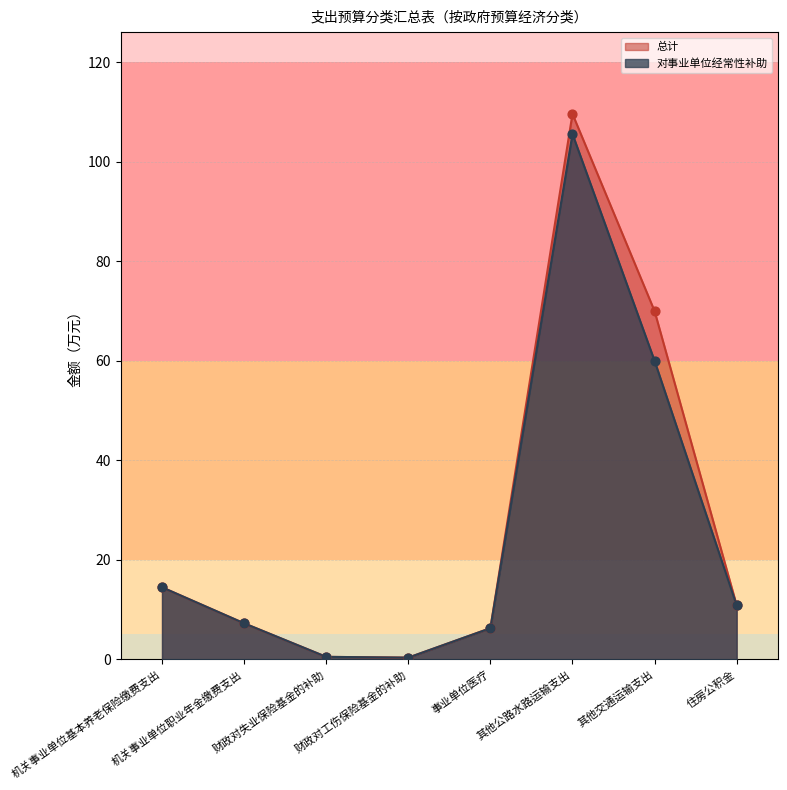

At which category is the sum across all series the highest?

其他公路水路运输支出